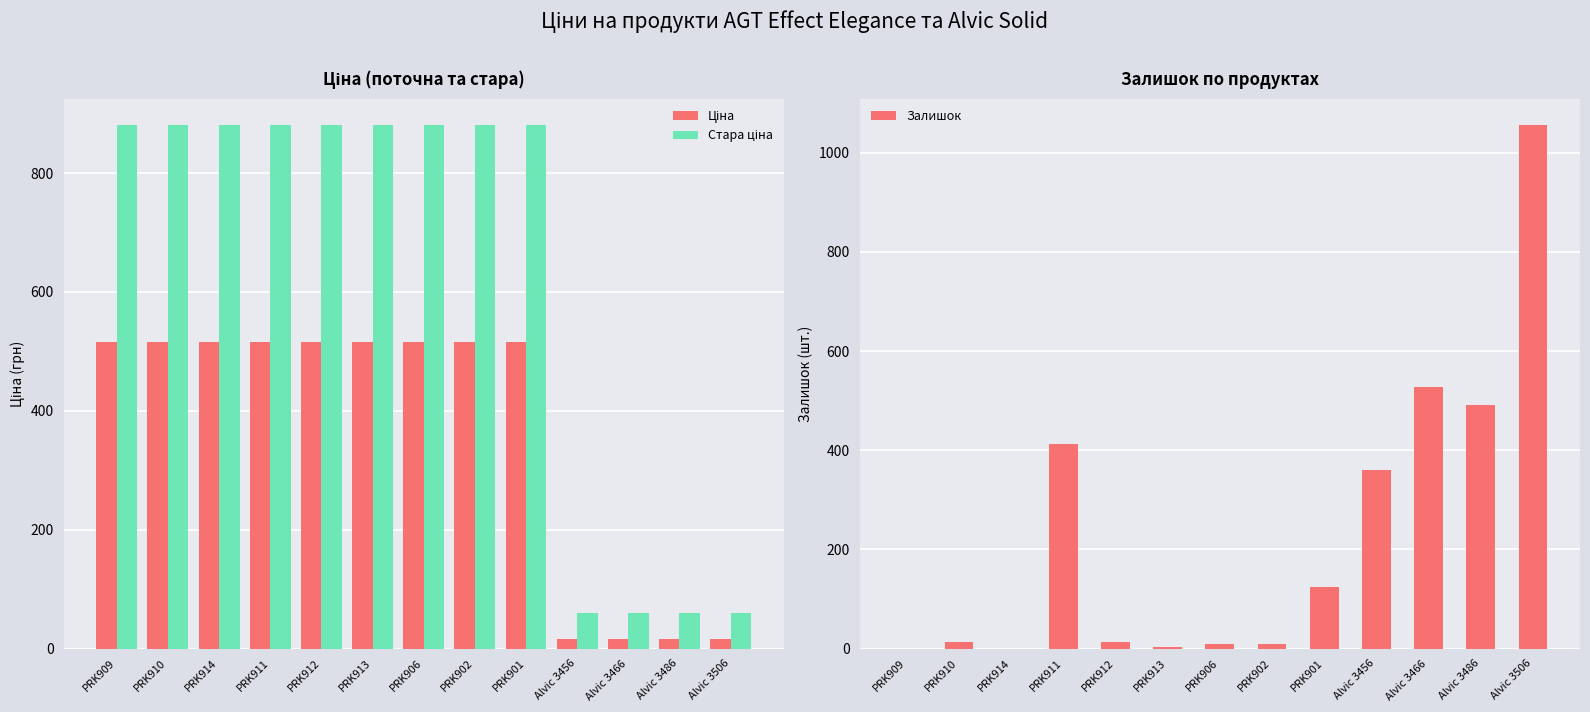

At which category is the sum across all series the highest?

PRK911